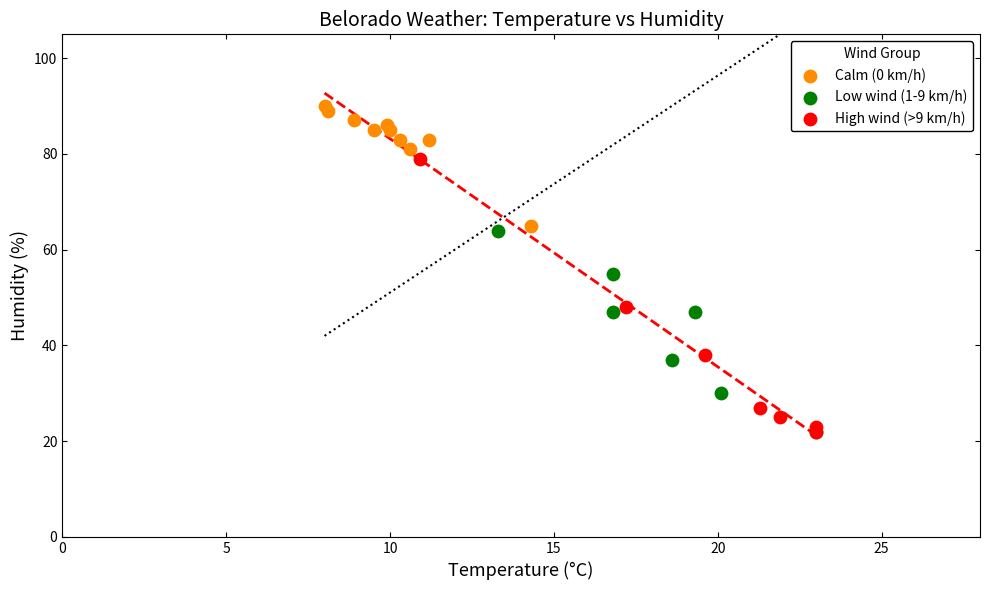

Which series has the widest spread of Y values?

High wind (>9 km/h)